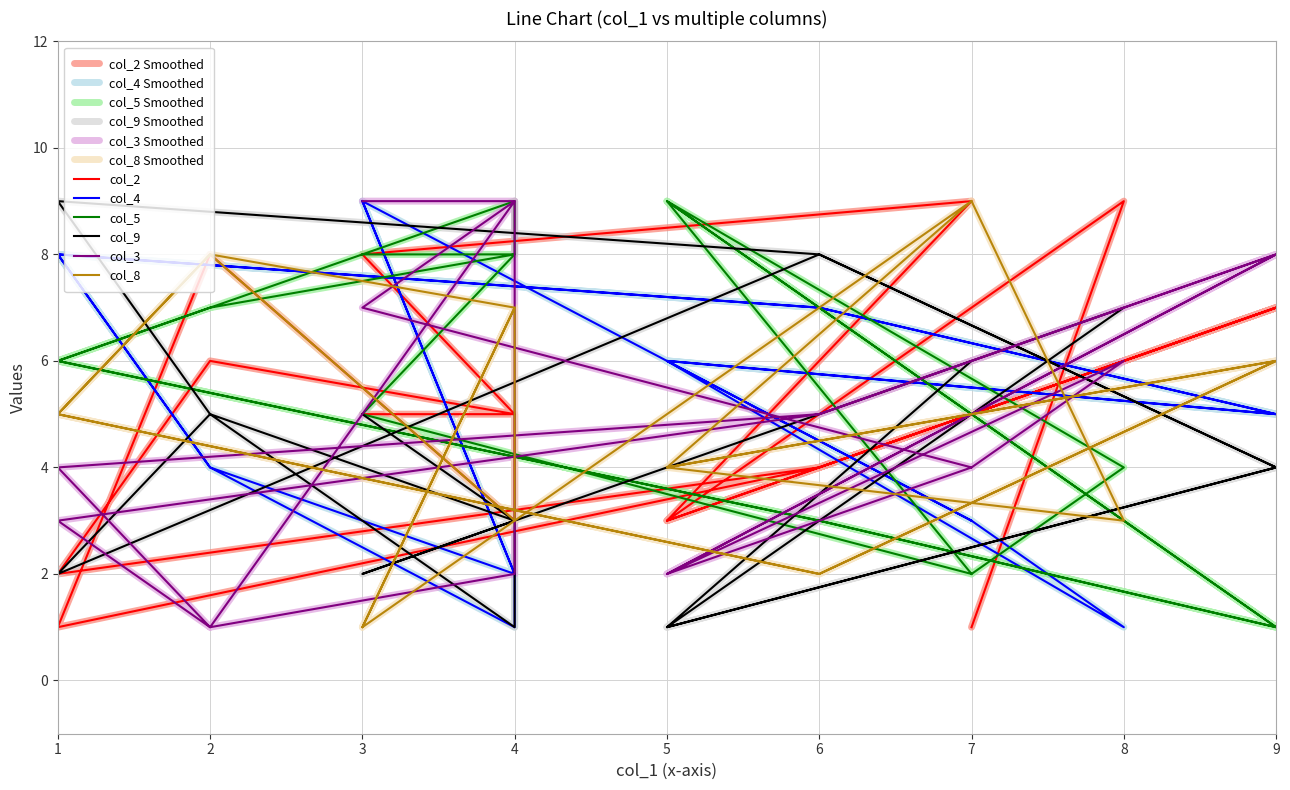

What is the highest value of the col_2 series?

9